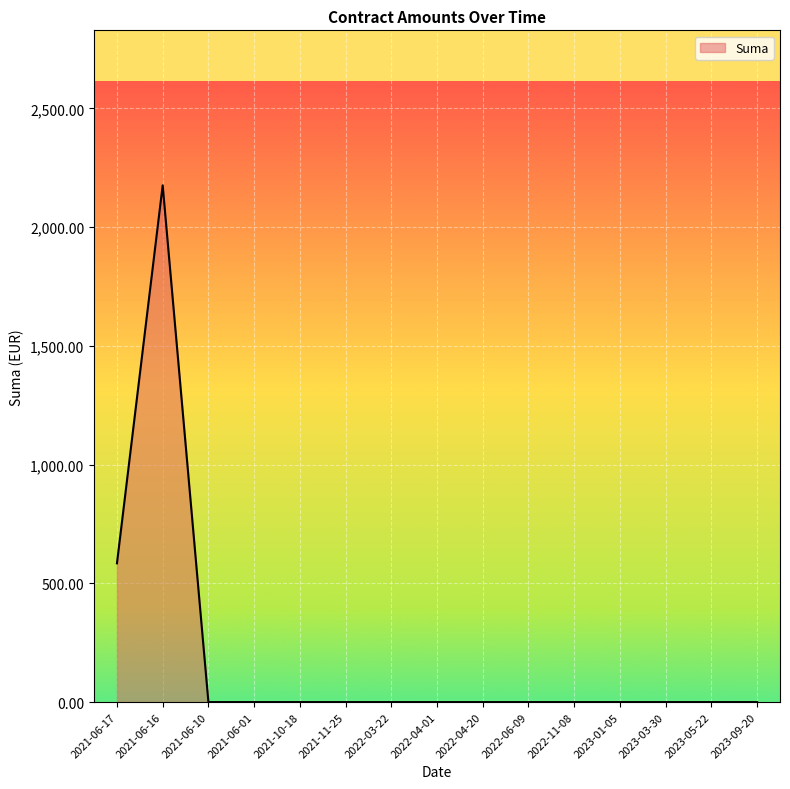

What is the difference between the maximum and minimum values?

2176.0